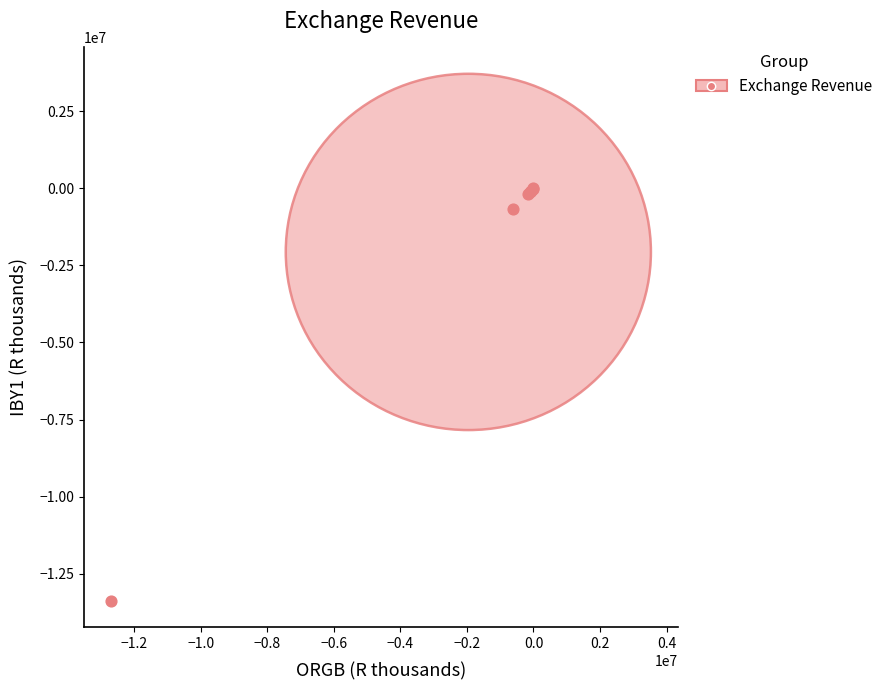

What Y value in the scatter plot is closest to -6687230?

-682723.0